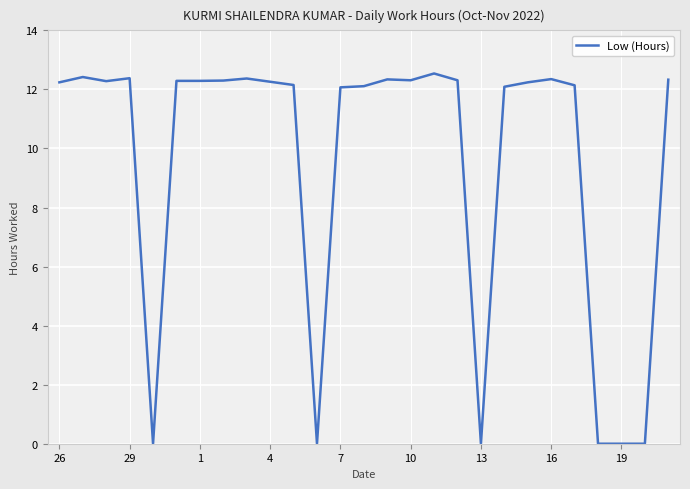

What is the difference between the maximum and minimum values?

12.5